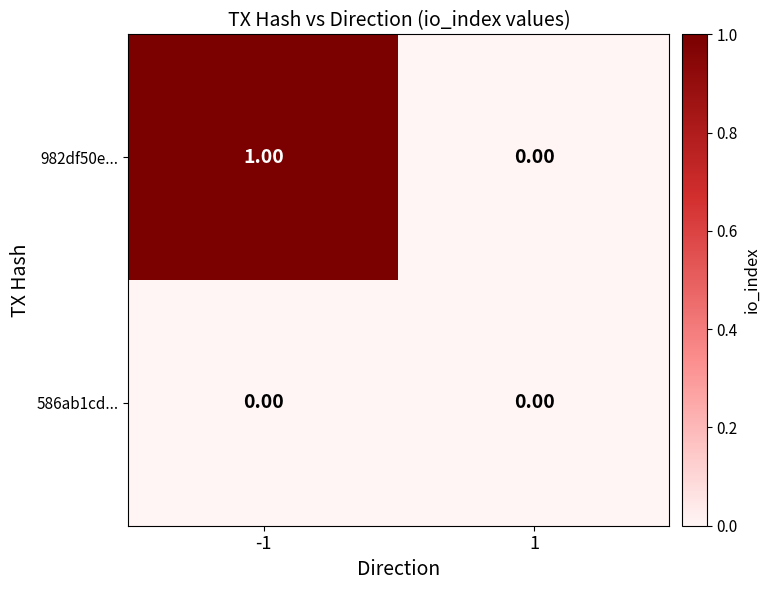

Is the value of 982df50e... at -1 greater than the value of 586ab1cd... at 1?

Yes